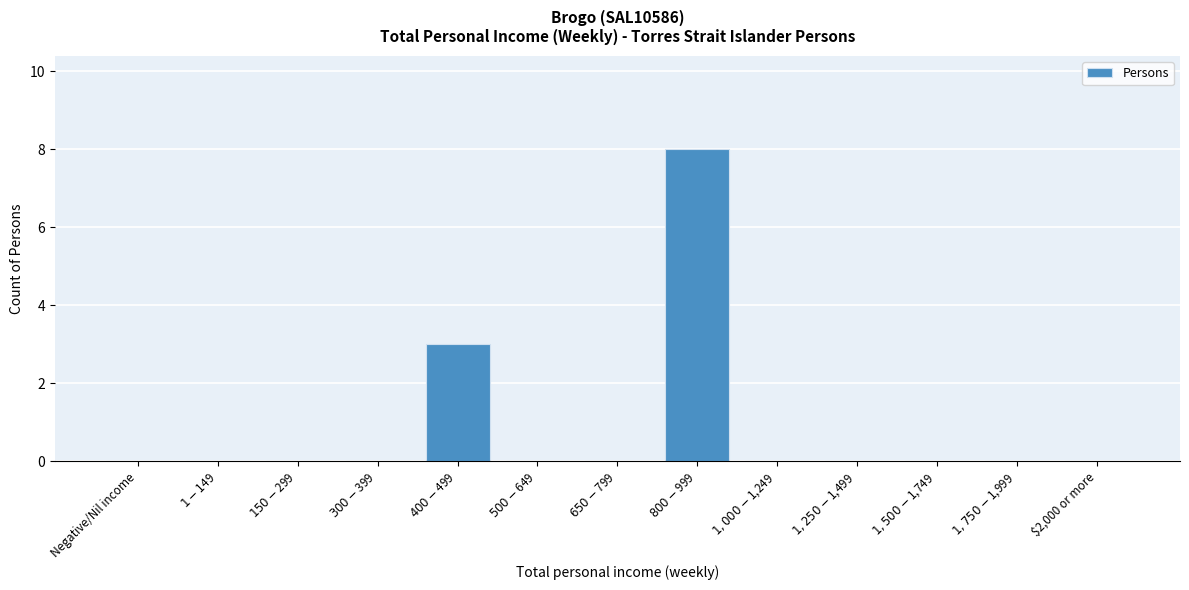

The value at $2,000 or more is -4. True or false?

False